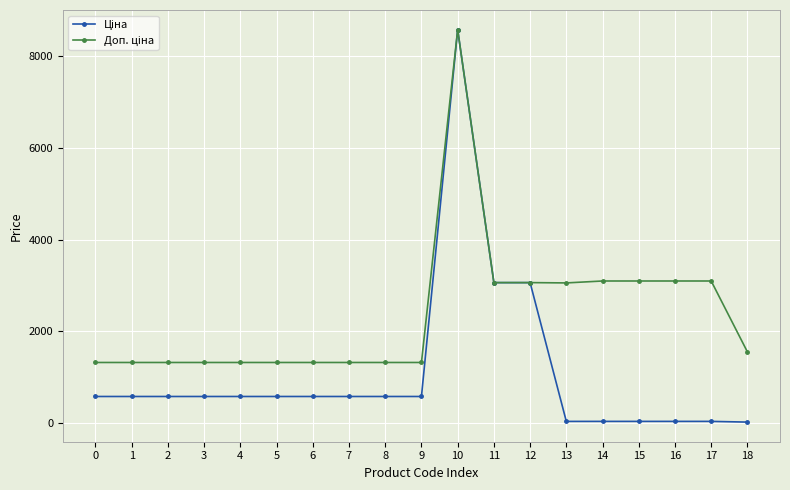

At which category is the sum across all series the highest?

10